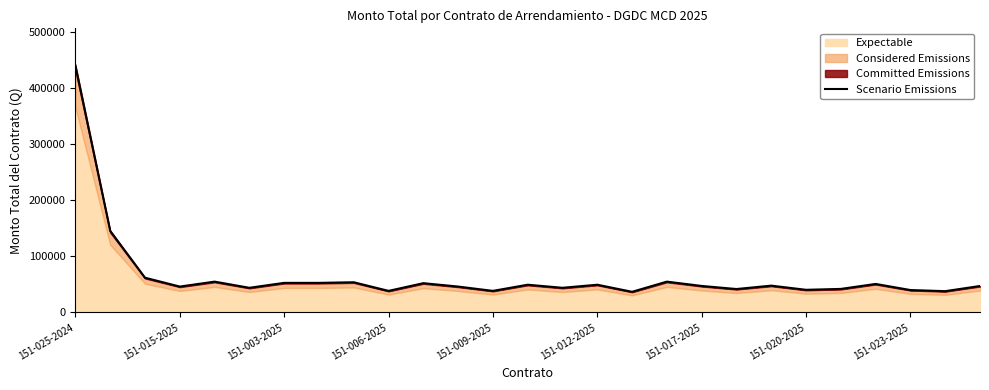

What is the difference between the values at 151-025-2024 and 25?

403144.0